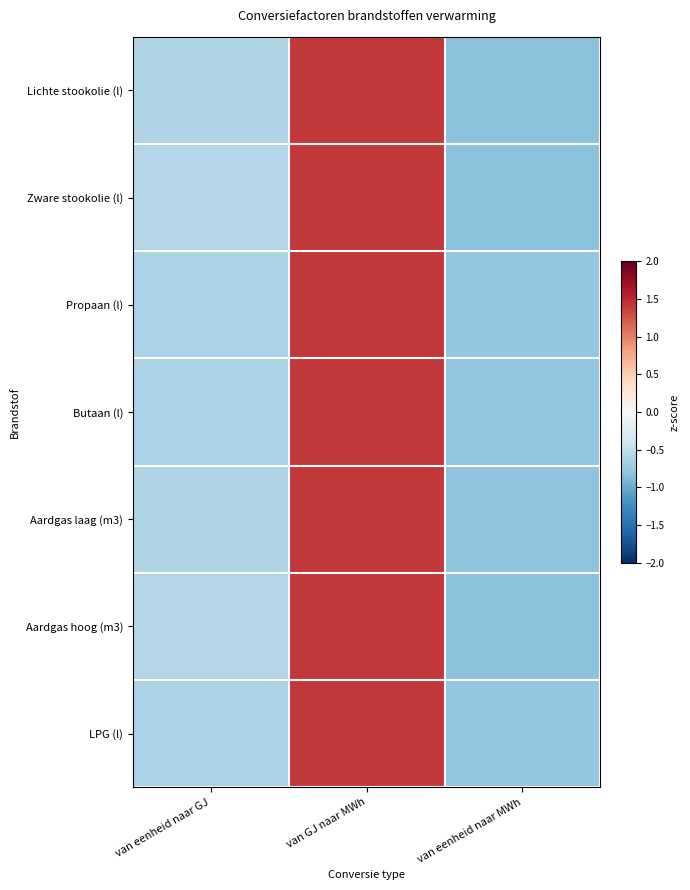

What is the maximum value shown in the chart?

1.4